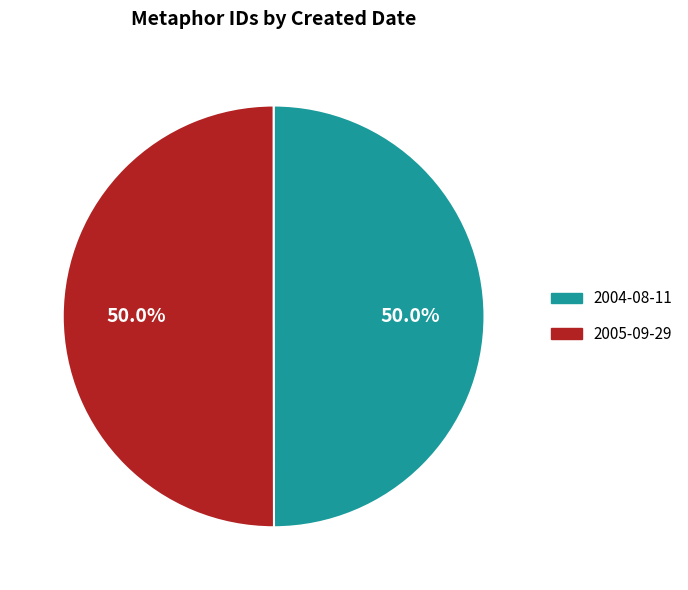

True or false: 2004-08-11 accounts for 50% of the total.

True